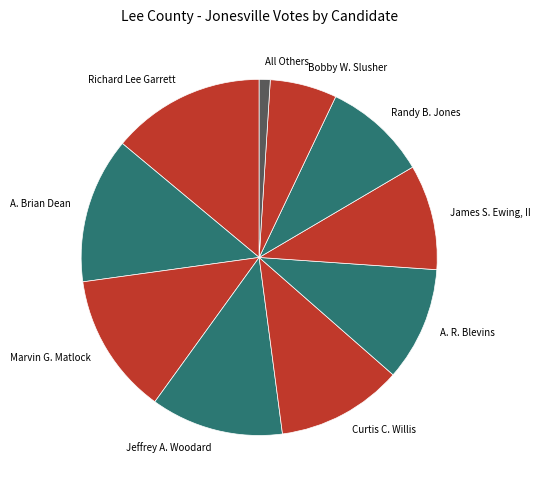

What is the ratio of the value at James S. Ewing, II to the value at Richard Lee Garrett?

0.7